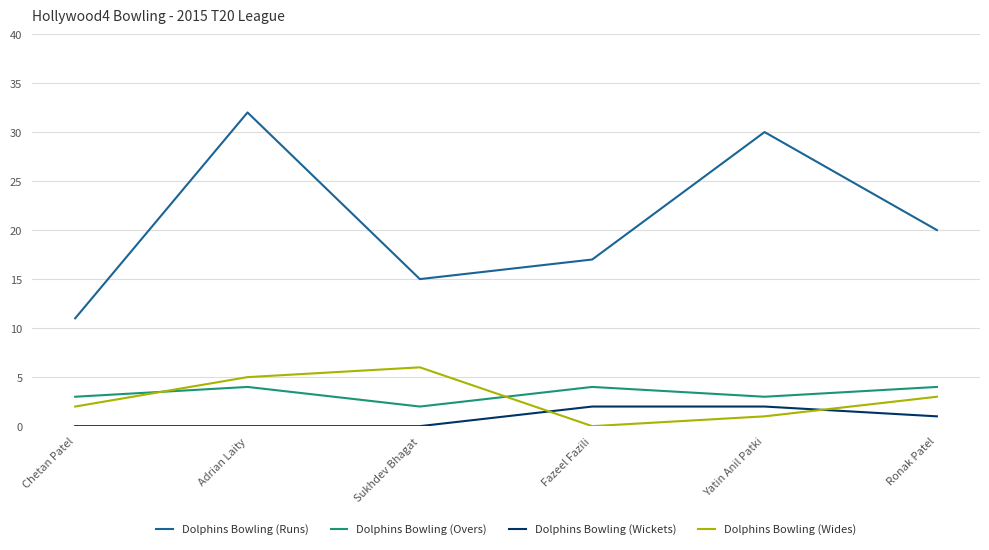

Reading left to right, list all the values displayed in this chart.

Dolphins Bowling (Runs): Chetan Patel=11	Adrian Laity=32	Sukhdev Bhagat=15	Fazeel Fazili=17	Yatin Anil Patki=30	Ronak Patel=20
Dolphins Bowling (Overs): Chetan Patel=3	Adrian Laity=4	Sukhdev Bhagat=2	Fazeel Fazili=4	Yatin Anil Patki=3	Ronak Patel=4
Dolphins Bowling (Wickets): Chetan Patel=0	Adrian Laity=0	Sukhdev Bhagat=0	Fazeel Fazili=2	Yatin Anil Patki=2	Ronak Patel=1
Dolphins Bowling (Wides): Chetan Patel=2	Adrian Laity=5	Sukhdev Bhagat=6	Fazeel Fazili=0	Yatin Anil Patki=1	Ronak Patel=3